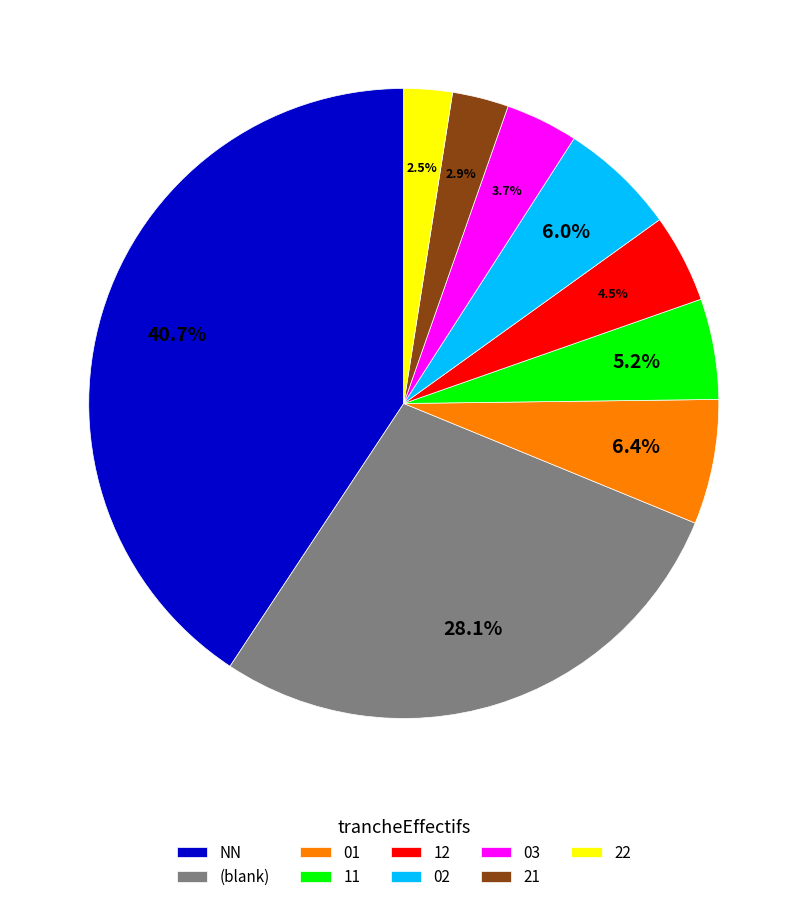

Which category has the biggest portion of the pie?

NN